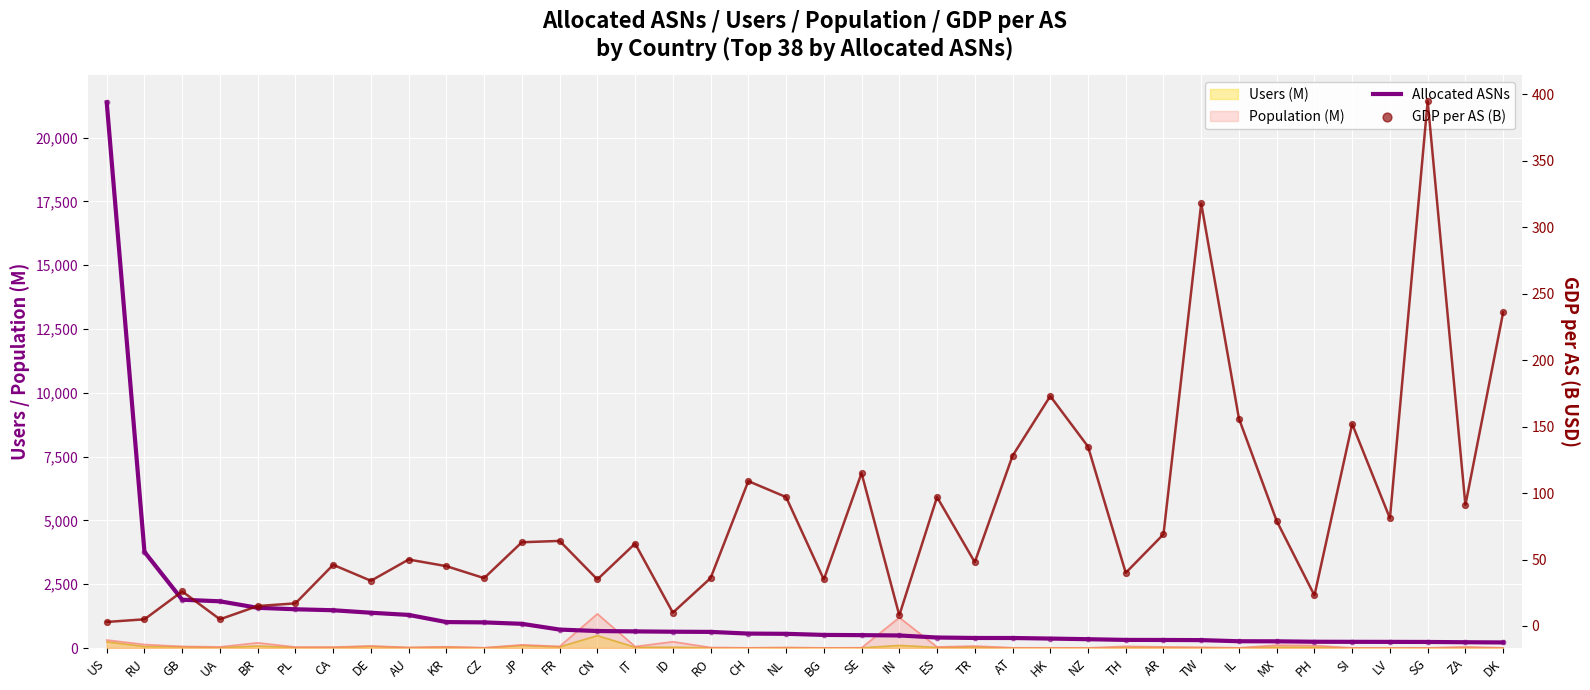

Which series reaches the minimum Y coordinate?

GDP per AS (B)